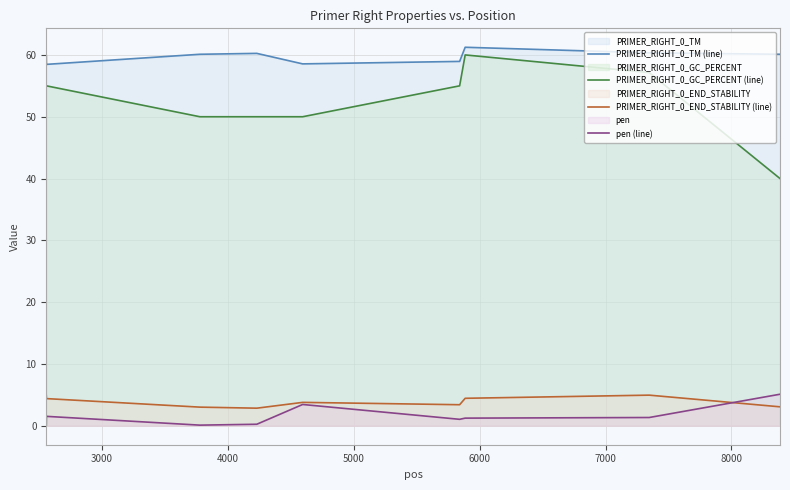

True or false: PRIMER_RIGHT_0_TM (line) has more than 1 points higher than both neighbors.

True